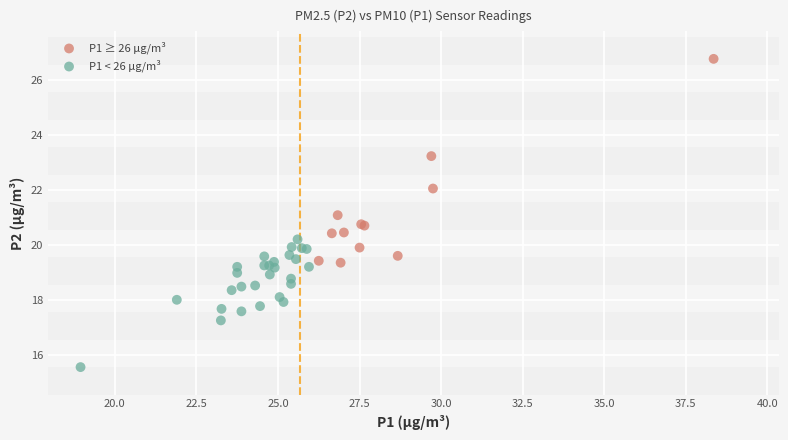

Which series reaches the minimum Y coordinate?

P1 < 26 µg/m³